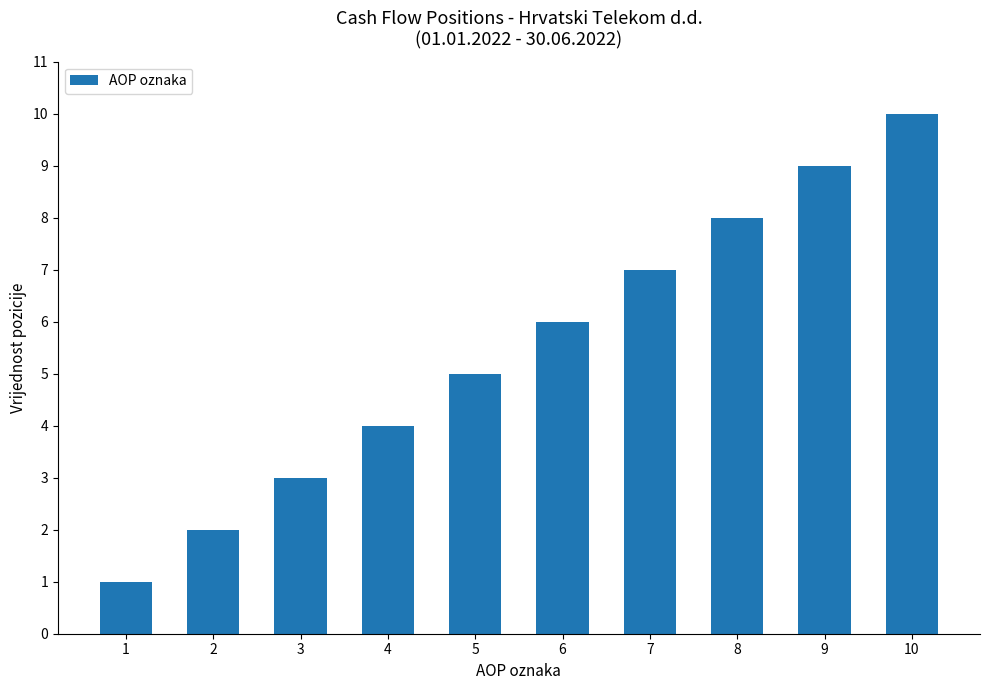

What is the change in value from 5 to 9?

+4